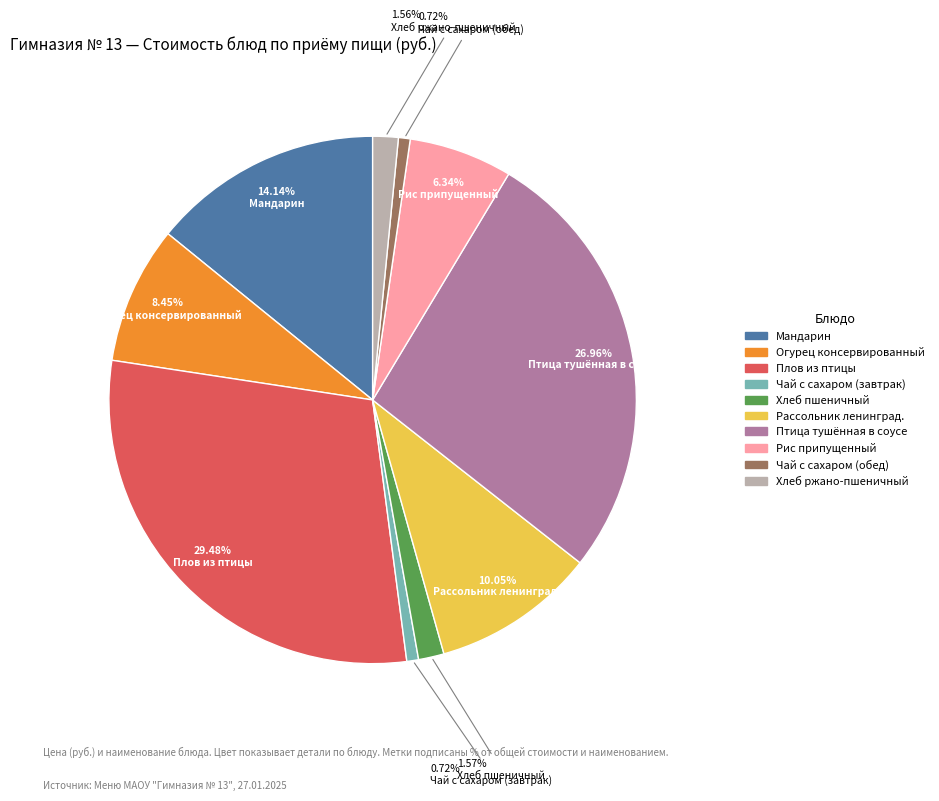

To the nearest percent, what percentage of the pie is Хлеб пшеничный?

2%